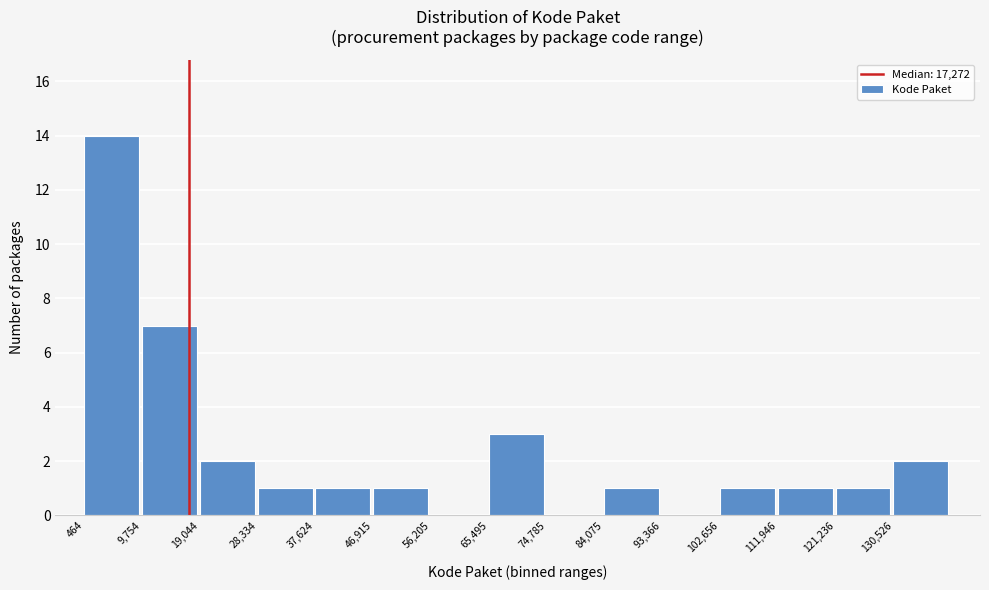

How tall is the bar that spans 38000 to 47000 on the x-axis? Neither the bar edges nor the heights are printed on the chart, so give them approximately, as read against the axes.

1